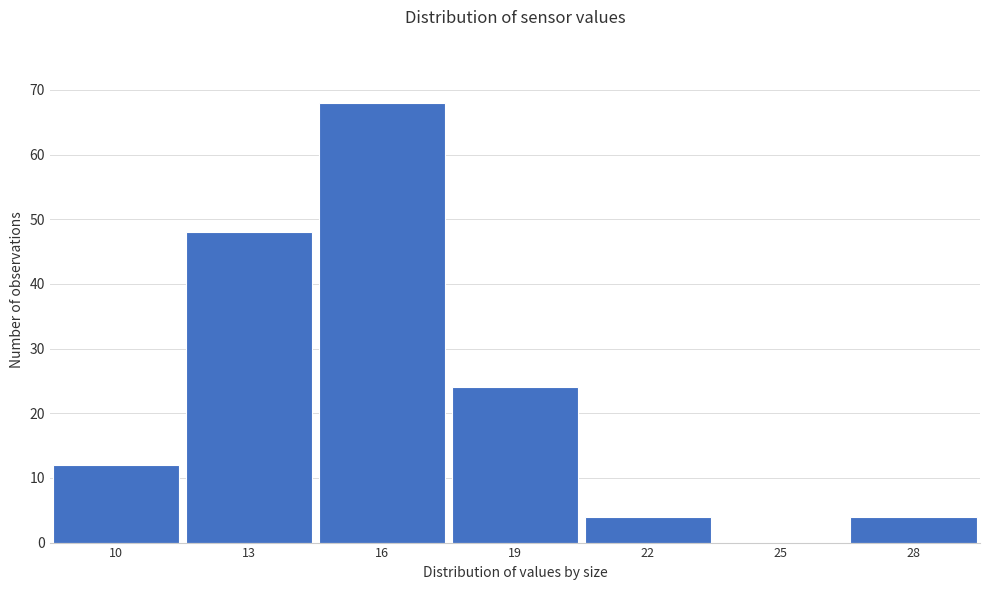

Reading right to left, what are all the values shown in this chart?

28=4	25=0	22=4	19=24	16=68	13=48	10=12